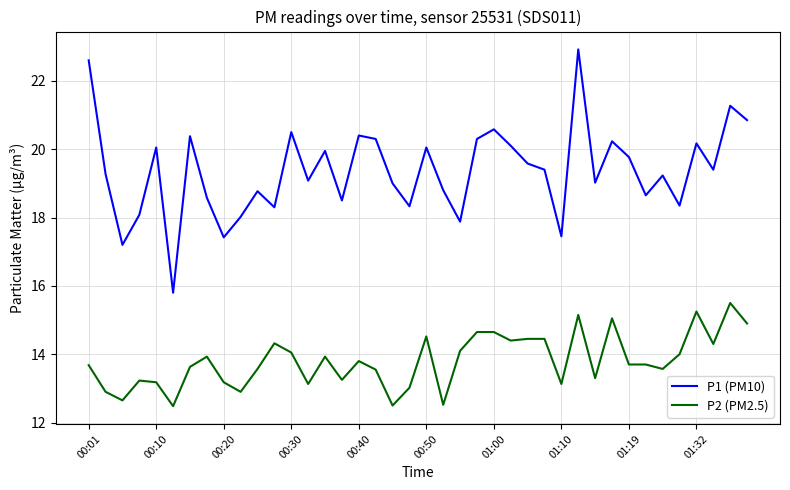

How many lines are shown in the chart?

2